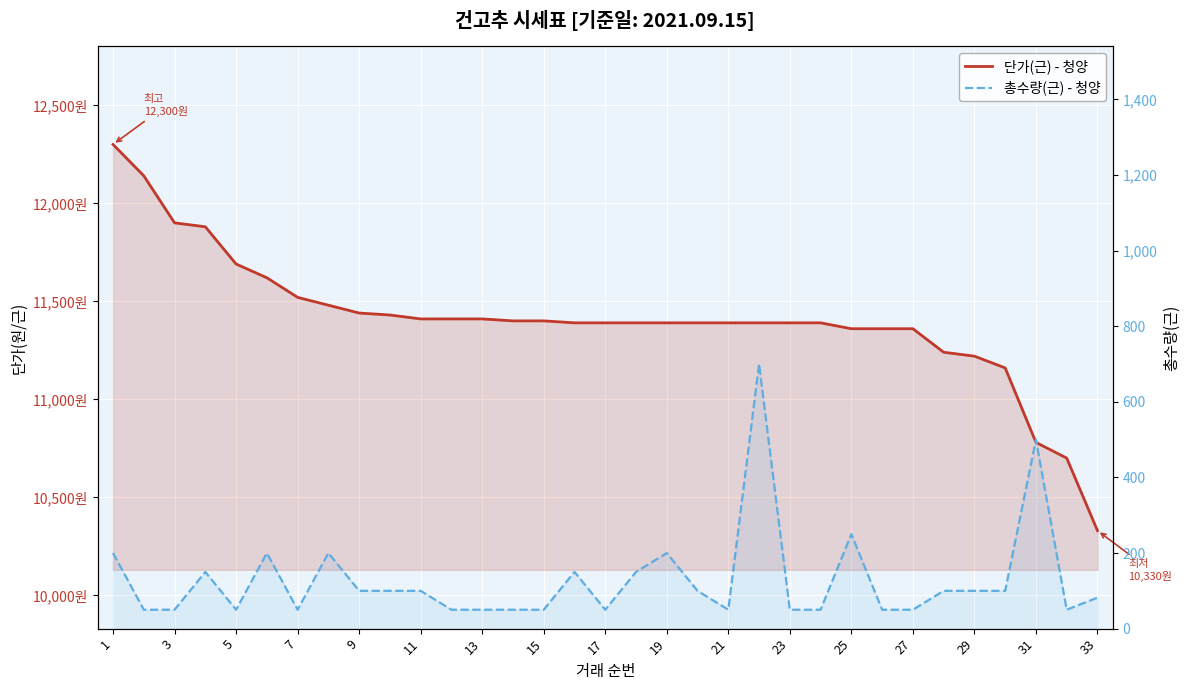

What is the value of the 총수량(근) - 청양 point at the 8th from the left?

200